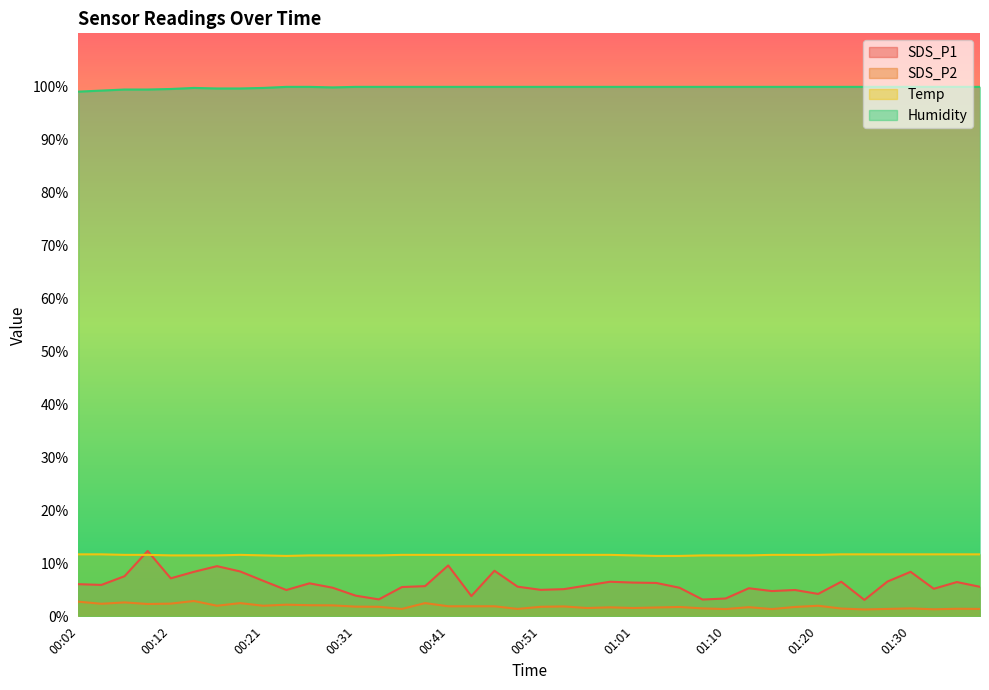

Which category has the highest value in the SDS_P2 series?

00:14